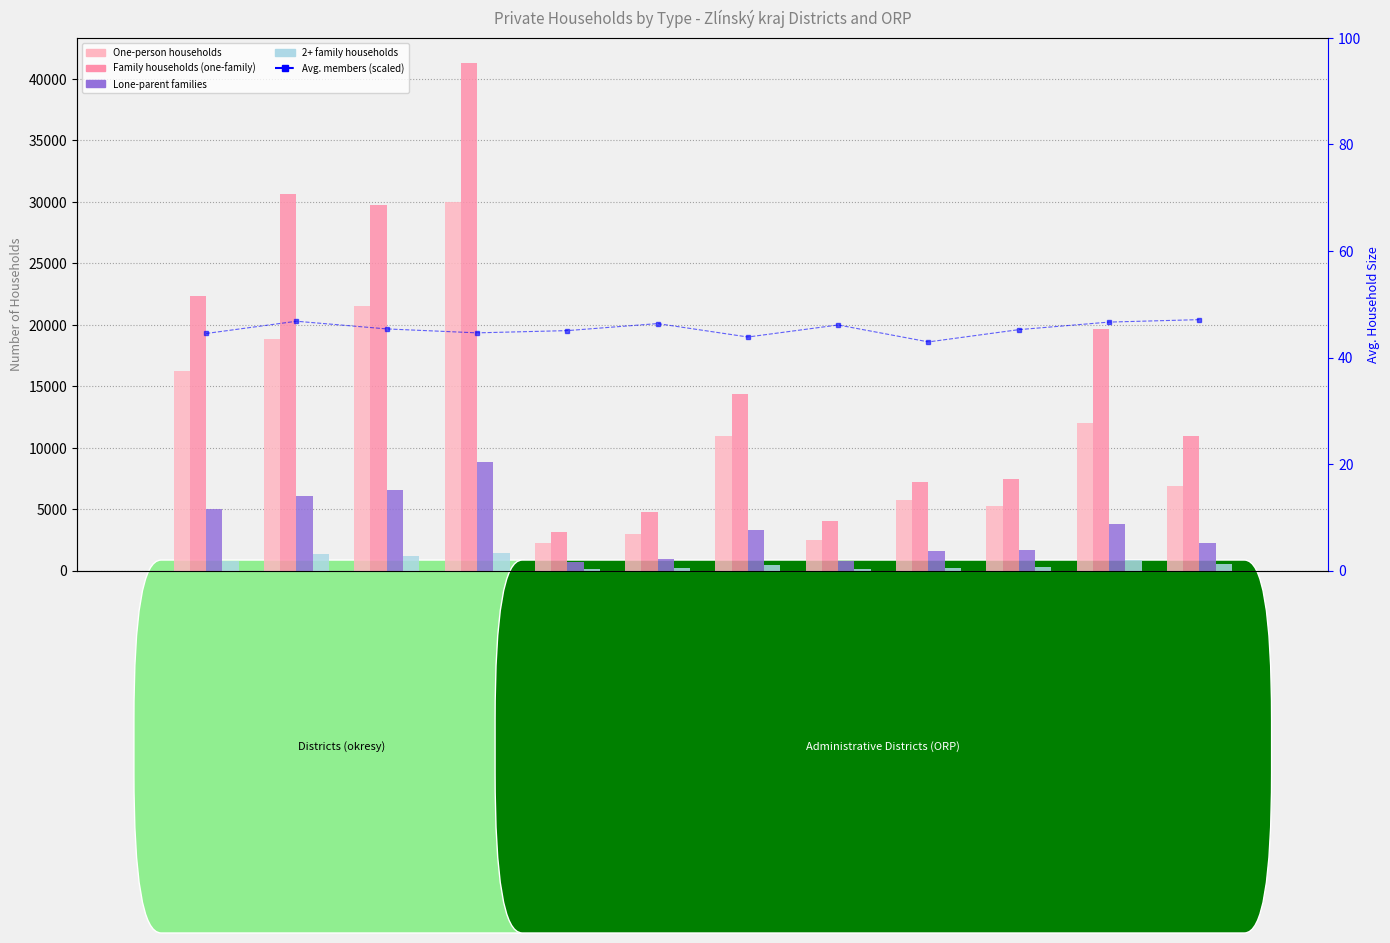

What is the average value of the Family households (one-family) series?

16315.0